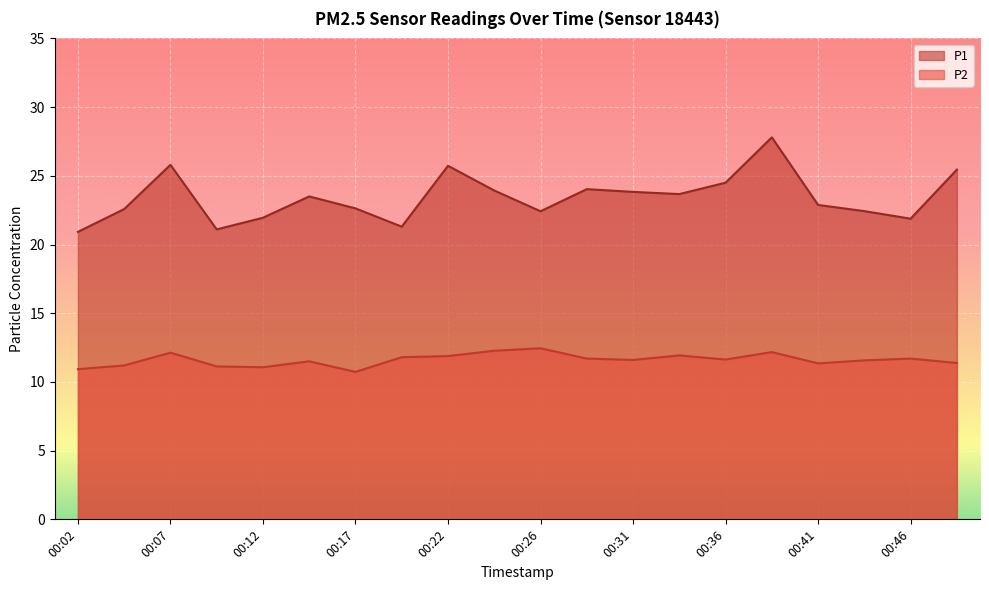

Rank the series by their maximum value, from lowest to highest.

P2, P1